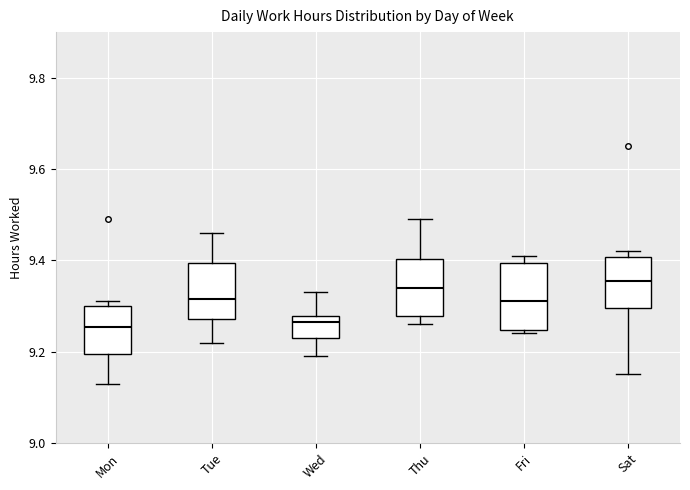

Reading left to right, transcribe this box plot: for each box, give where its median line is, the range the box spans, and where its two whiskers end, as read against the y-axis. The values are not printed on the chart, so give them approximately, as read against the axis.

Mon: median 9.26, box 9.20 to 9.30, whiskers 9.14 to 9.32
Tue: median 9.32, box 9.28 to 9.40, whiskers 9.22 to 9.46
Wed: median 9.26, box 9.24 to 9.28, whiskers 9.20 to 9.34
Thu: median 9.34, box 9.28 to 9.40, whiskers 9.26 to 9.50
Fri: median 9.32, box 9.24 to 9.40, whiskers 9.24 (just below the box's lower edge) to 9.42
Sat: median 9.36, box 9.30 to 9.40, whiskers 9.16 to 9.42